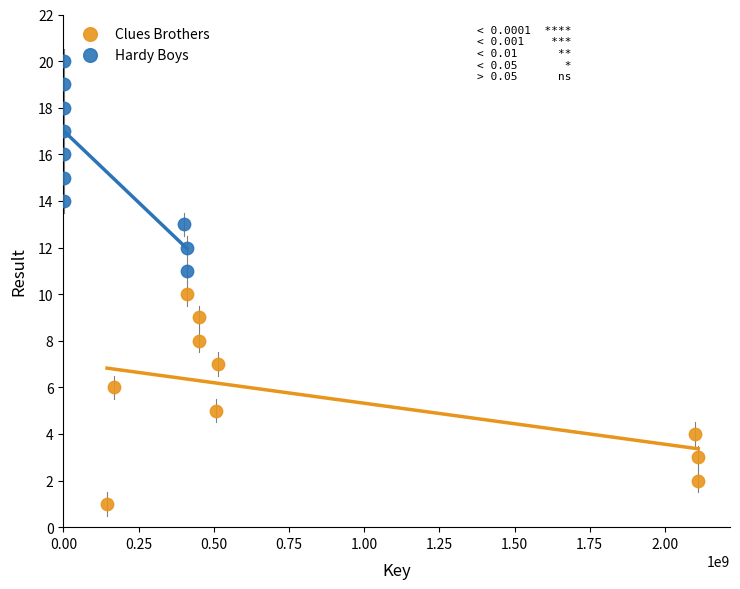

Which series contains the highest Y value?

Hardy Boys